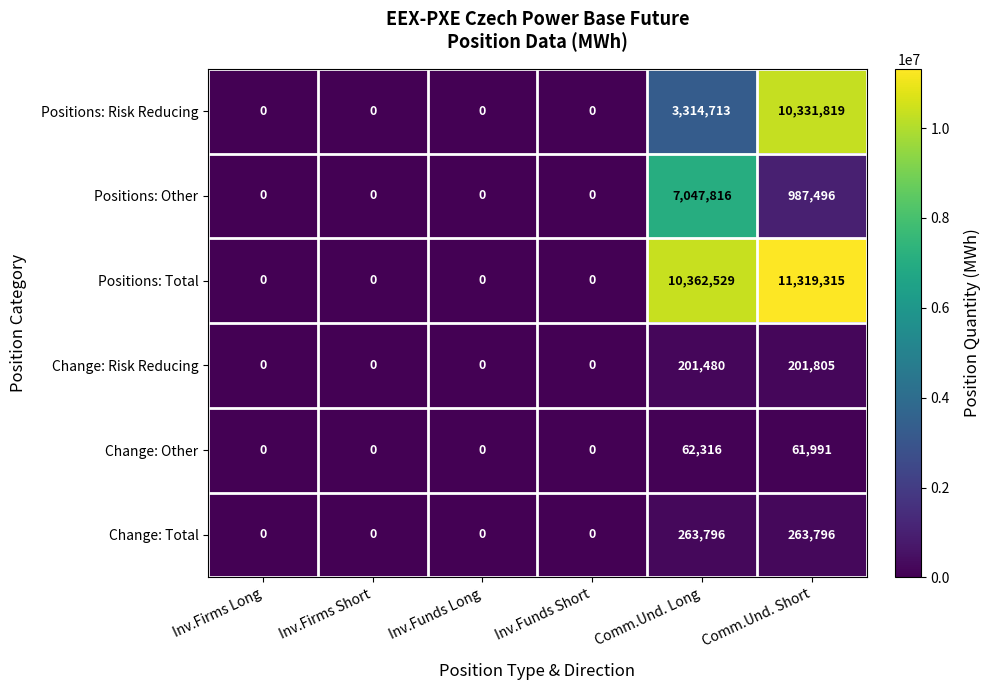

How many distinct data groups are displayed?

6